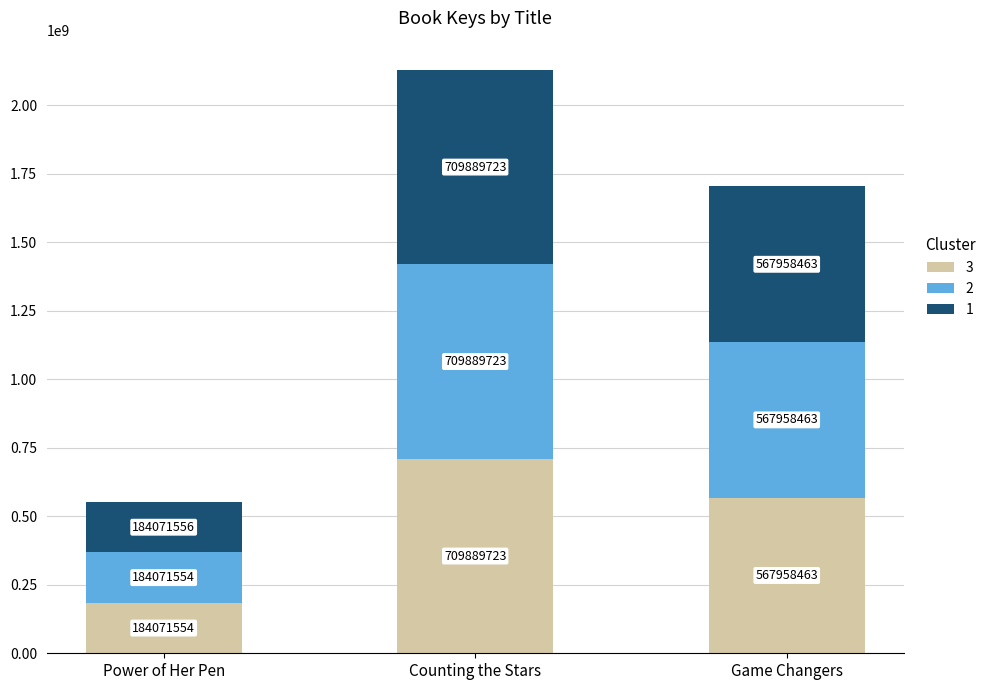

Which category has the lowest value in the 3 series?

Power of Her Pen